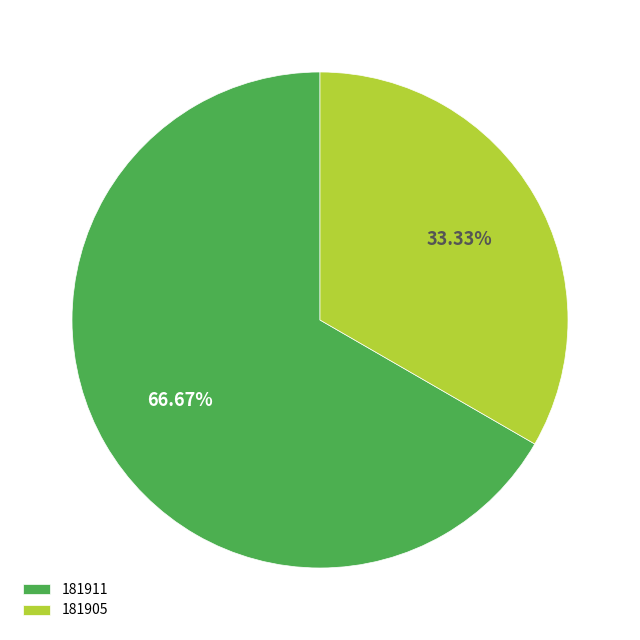

To the nearest percent, what is the difference between the 181911 and 181905 slice percentages?

33%